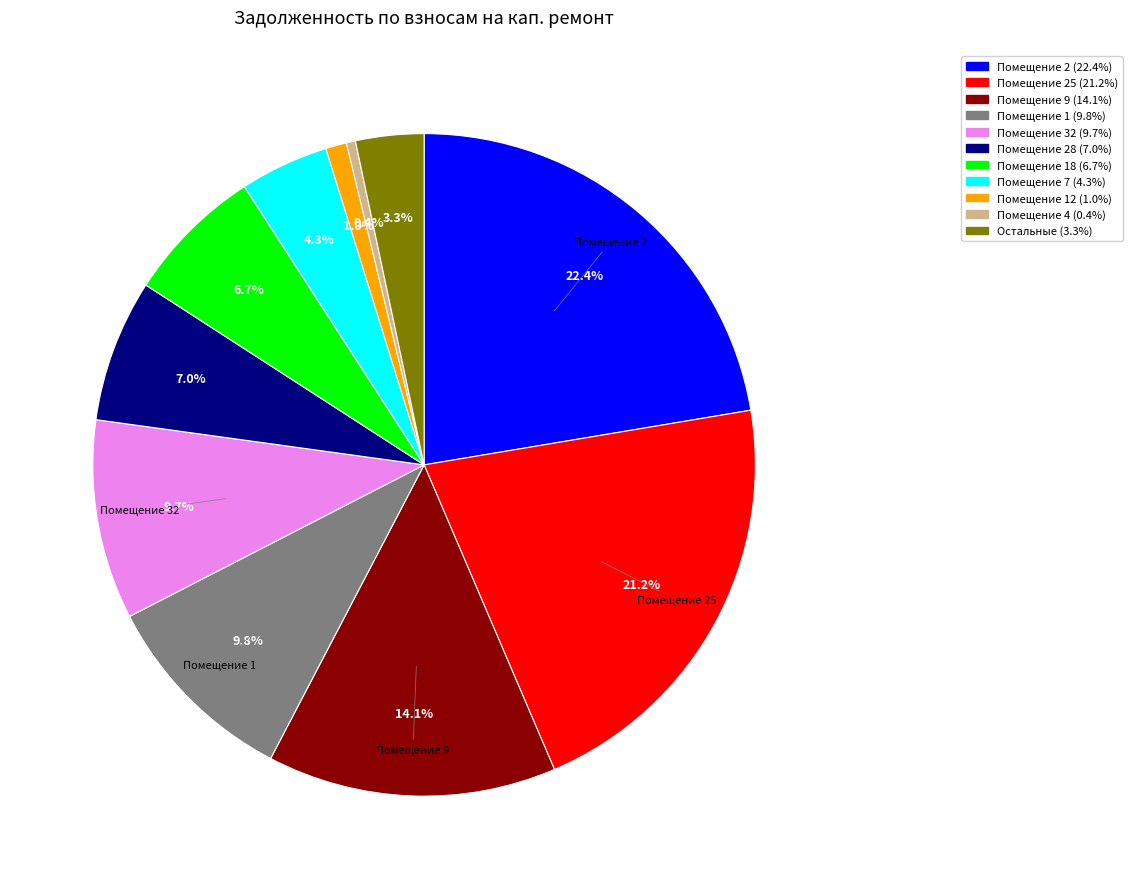

Is there a majority slice in this chart?

No